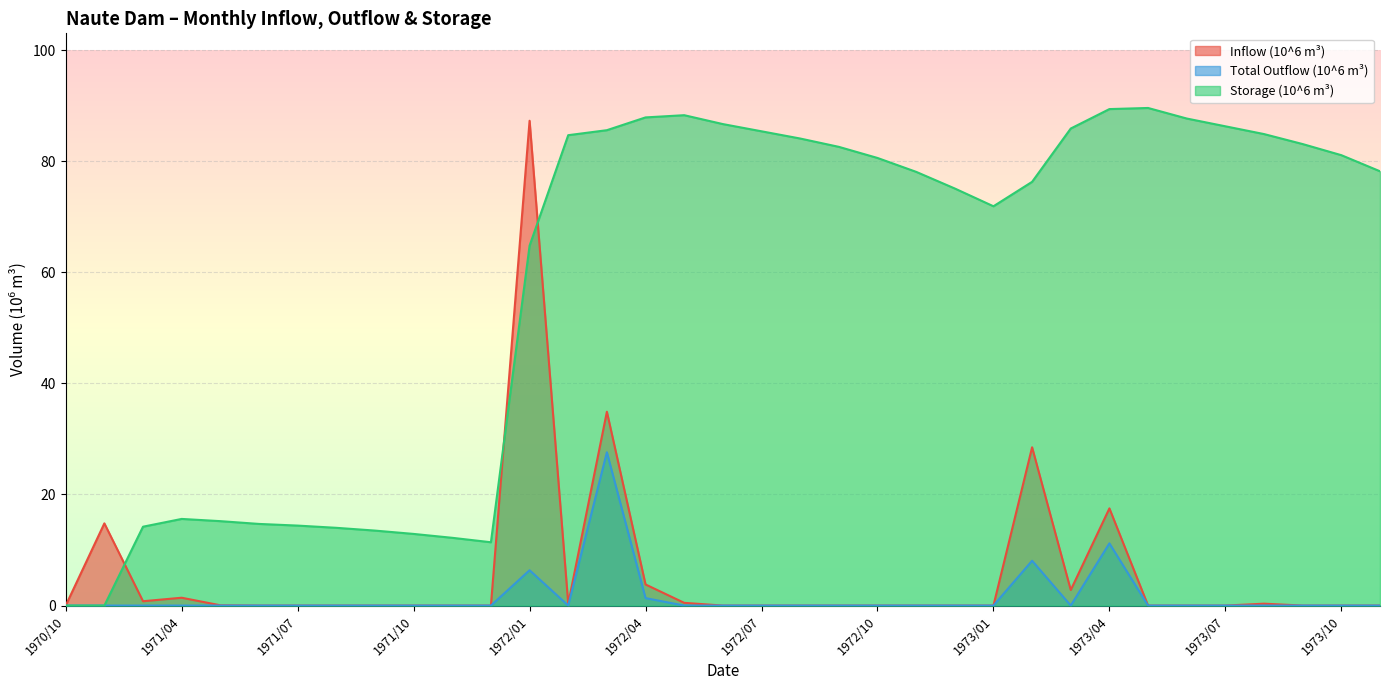

What is the label of the 14th point from the right?

1972/10